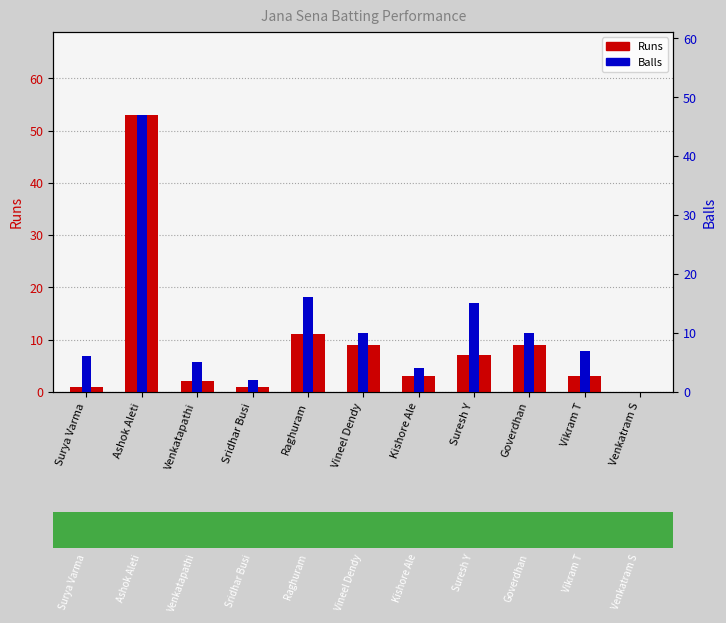

Which has a higher value, Venkatapathi or Sridhar Busi?

Venkatapathi